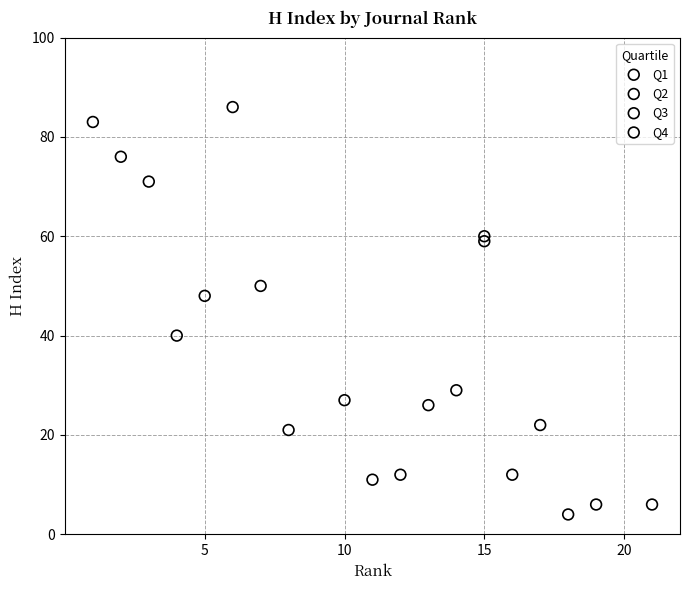

Which series contains the highest Y value?

Q1